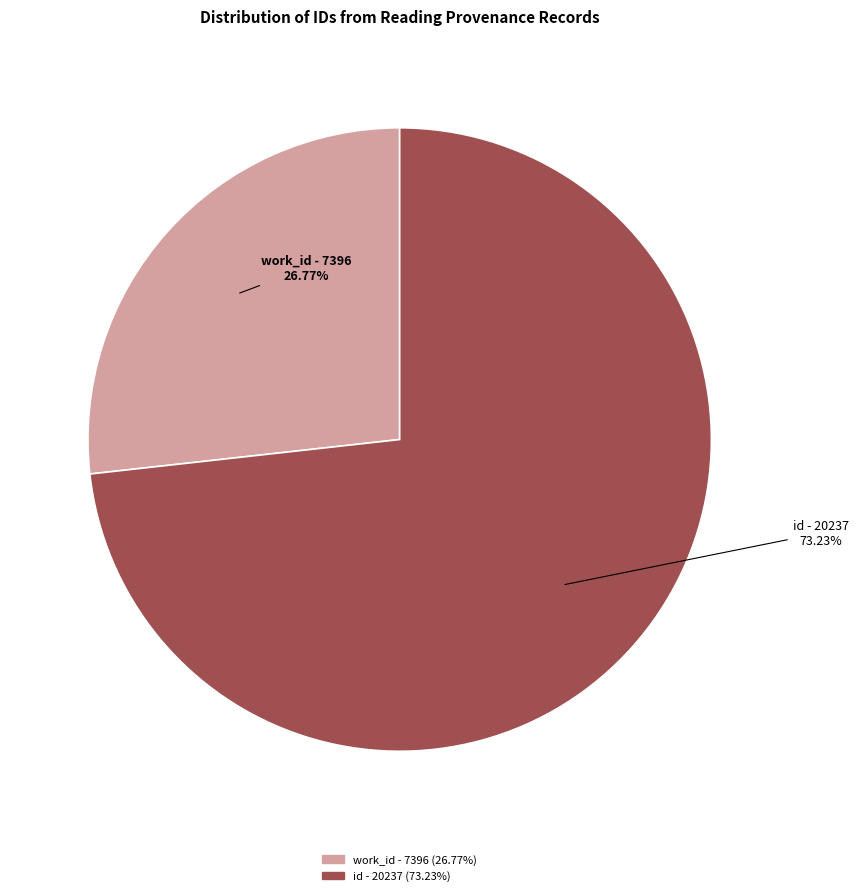

Is there a majority slice in this chart?

Yes